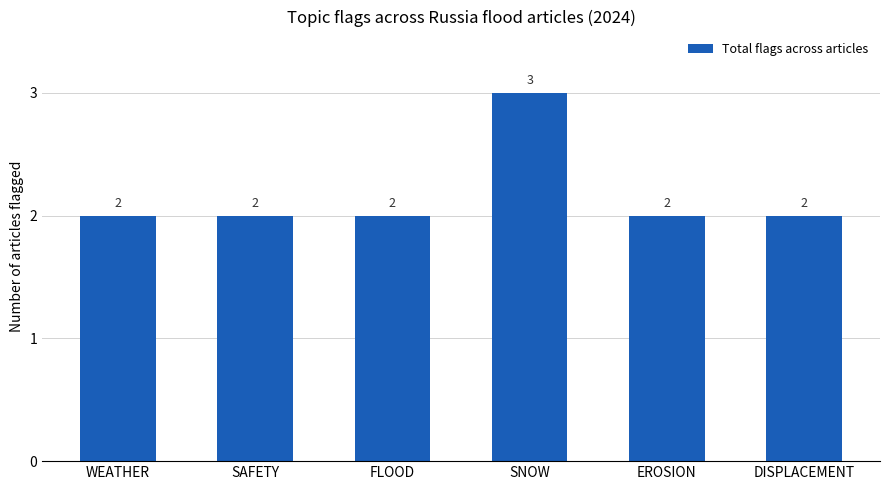

What is the difference between the maximum and minimum values?

1